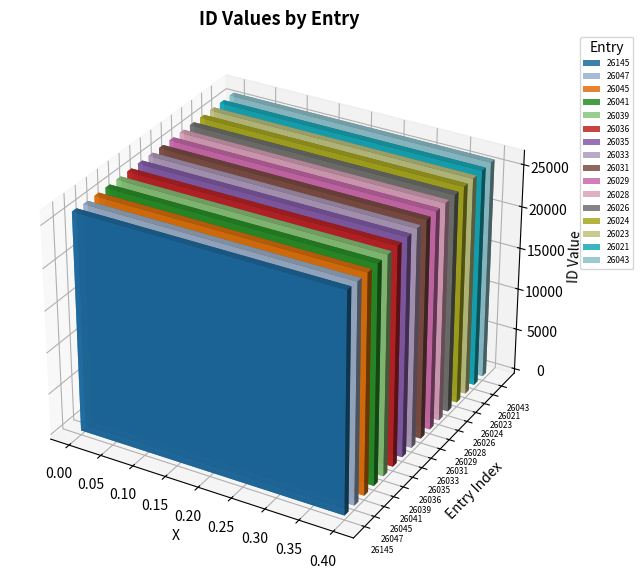

Reading left to right, extract all data points from this chart.

26145=26145	26047=26047	26045=26045	26041=26041	26039=26039	26036=26036	26035=26035	26033=26033	26031=26031	26029=26029	26028=26028	26026=26026	26024=26024	26023=26023	26021=26021	26043=26043